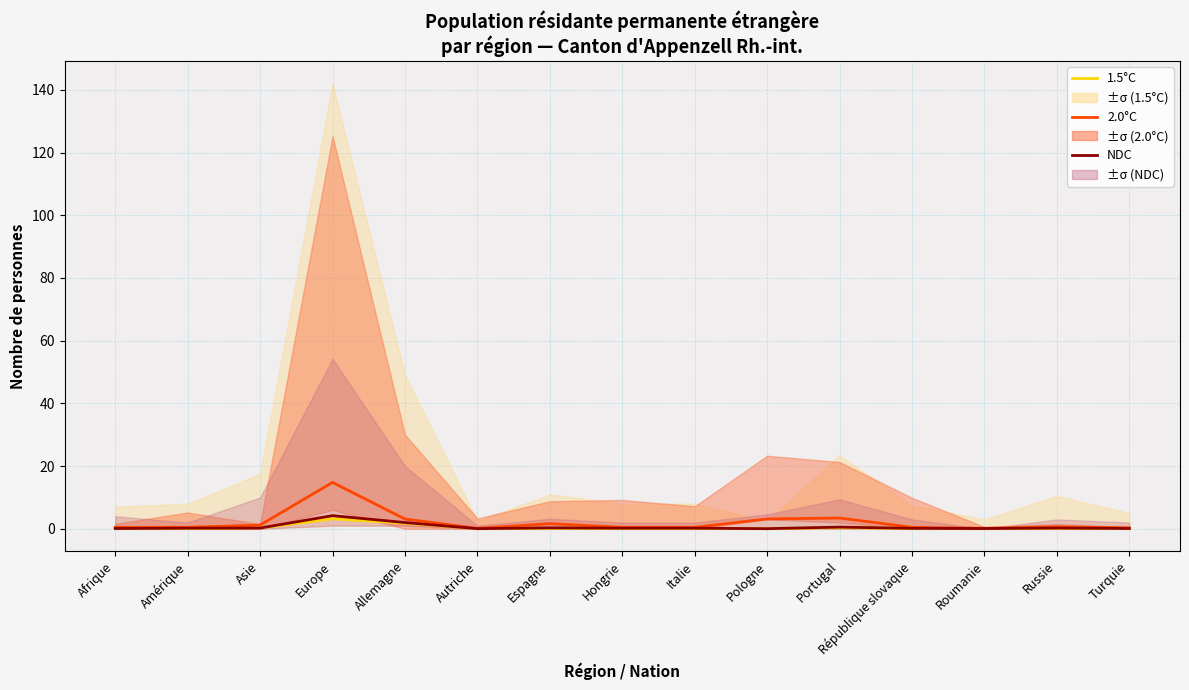

What is the sum of the 1.5°C values at Turquie and Portugal?

0.4